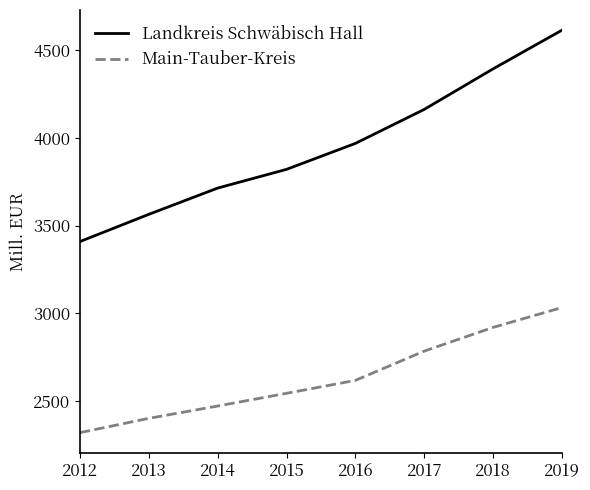

At which category is the sum across all series the highest?

2019